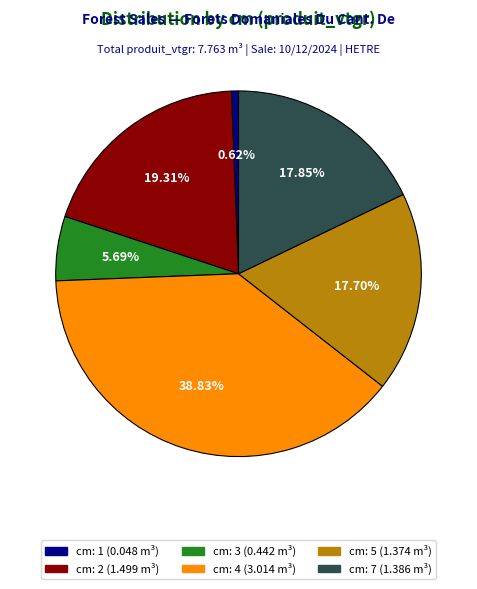

Is there any slice that represents more than half of the pie?

No